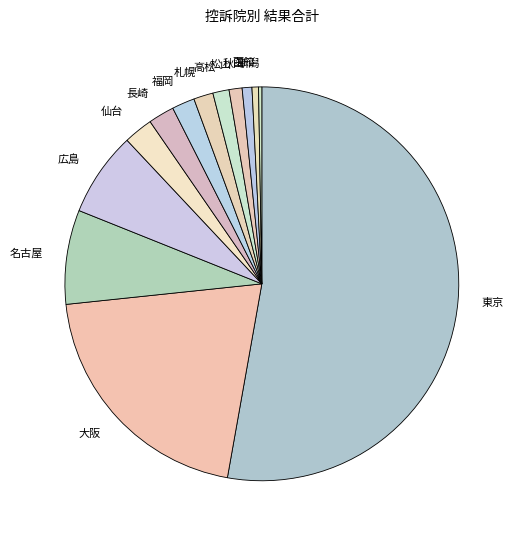

Is the sum of 大阪 and 名古屋 greater than half?

No